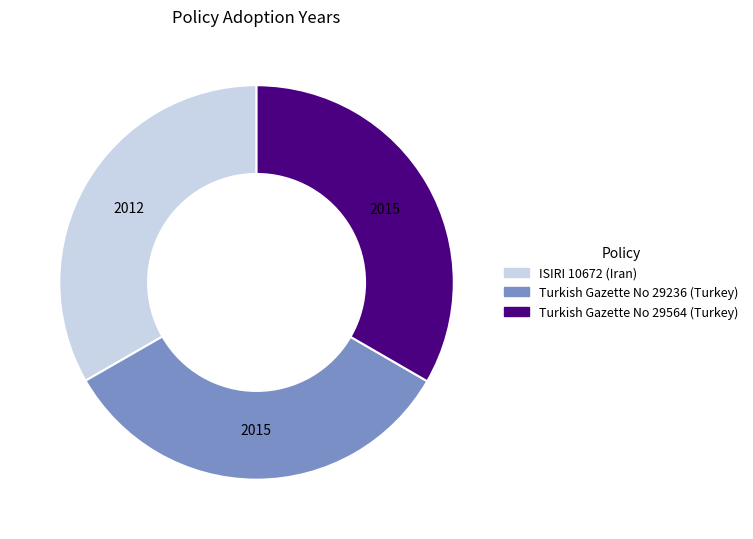

The Turkish Gazette No 29236 (Turkey) slice represents 33% of the pie. True or false?

True